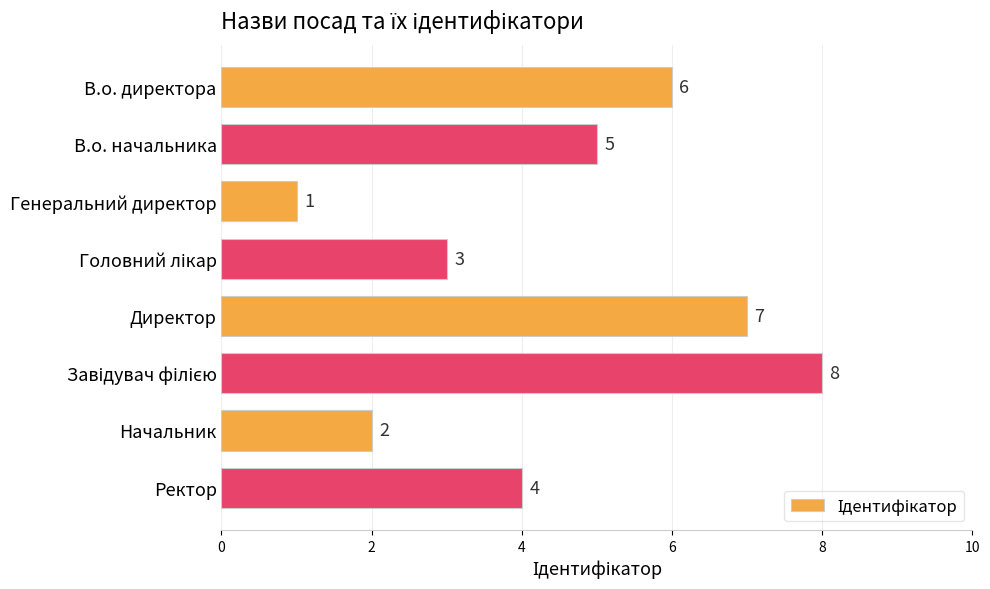

What is the sum of all values?

36